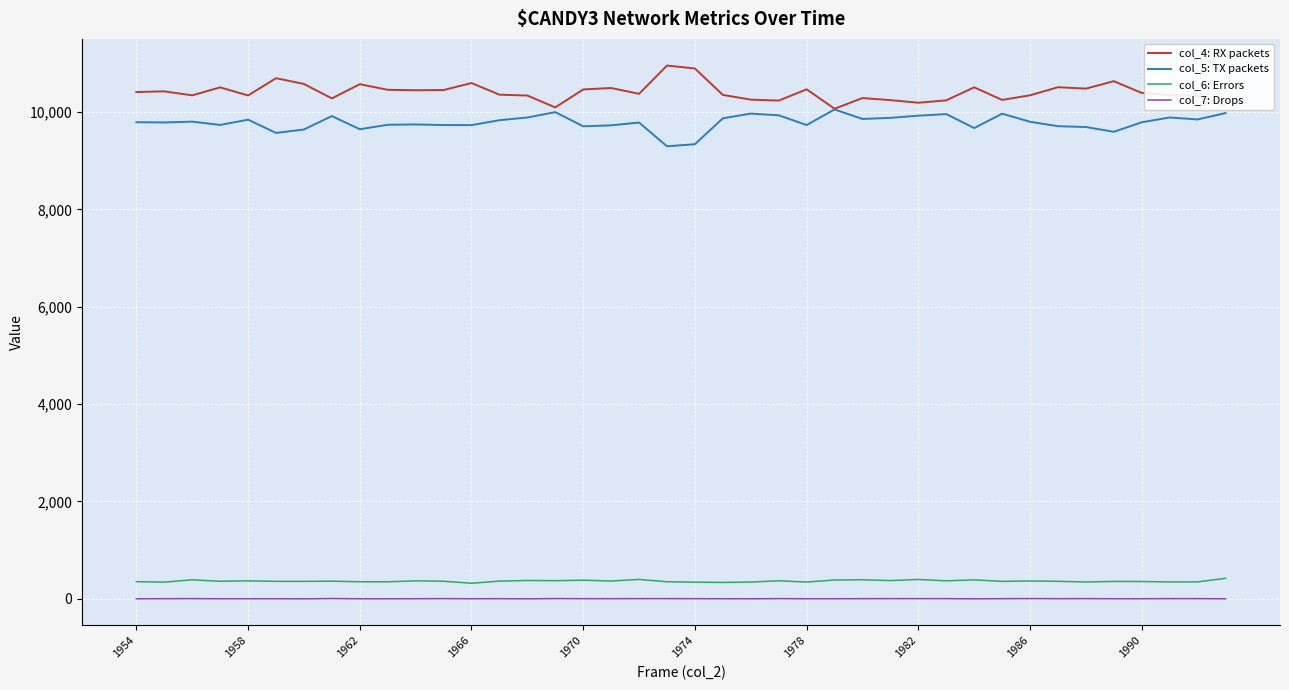

True or false: col_7: Drops and col_6: Errors intersect in this chart.

False